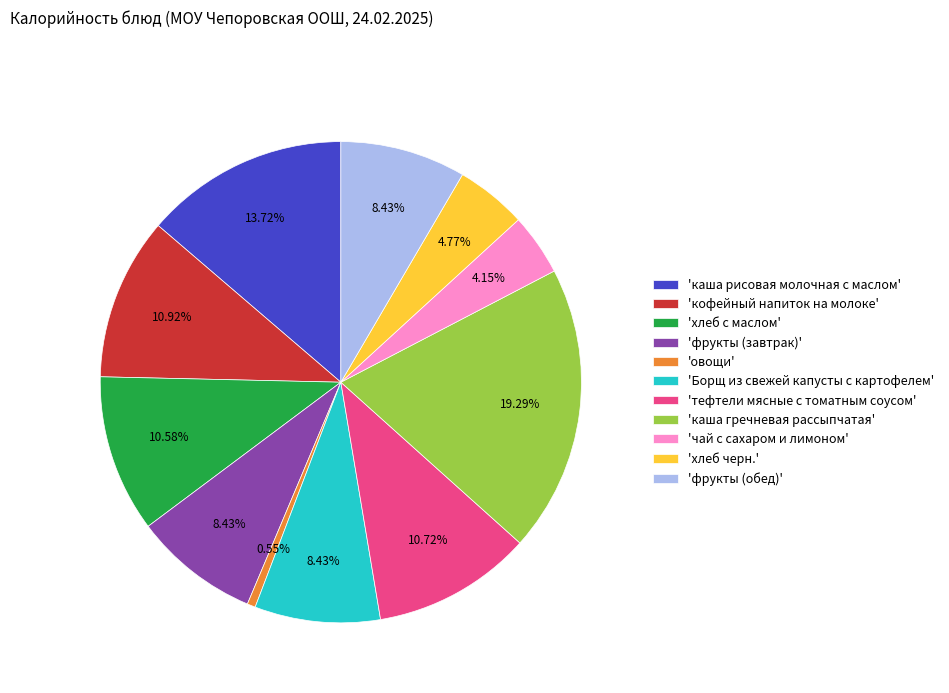

Approximately how many times larger is the value at 'кофейный напиток на молоке' compared to 'тефтели мясные с томатным соусом'?

1.0